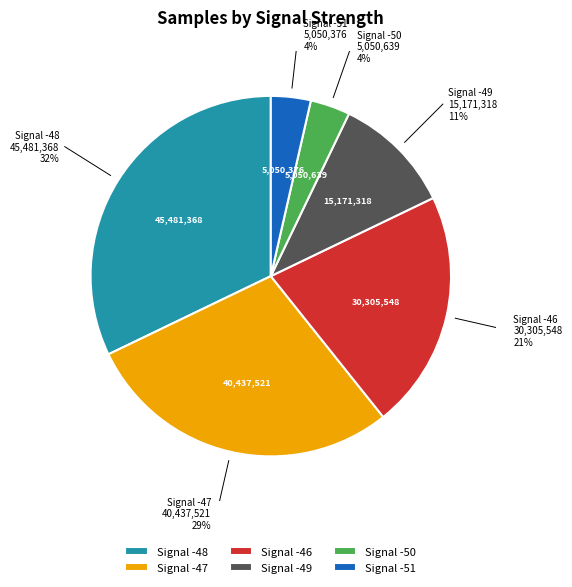

What is the ratio of the value at Signal -49 to the value at Signal -47?

0.4